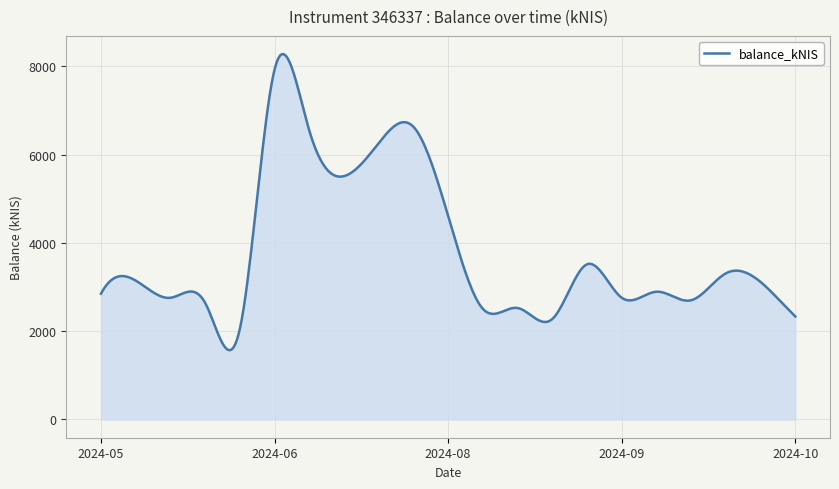

What is the maximum value shown in the chart?

8276.5